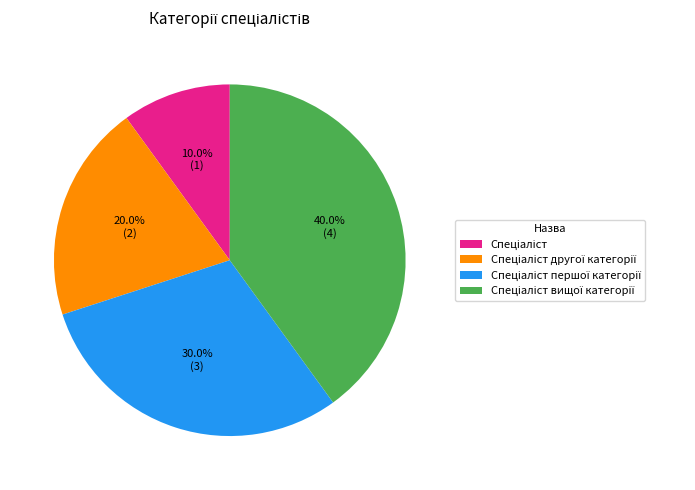

Is there any slice that represents more than half of the pie?

No